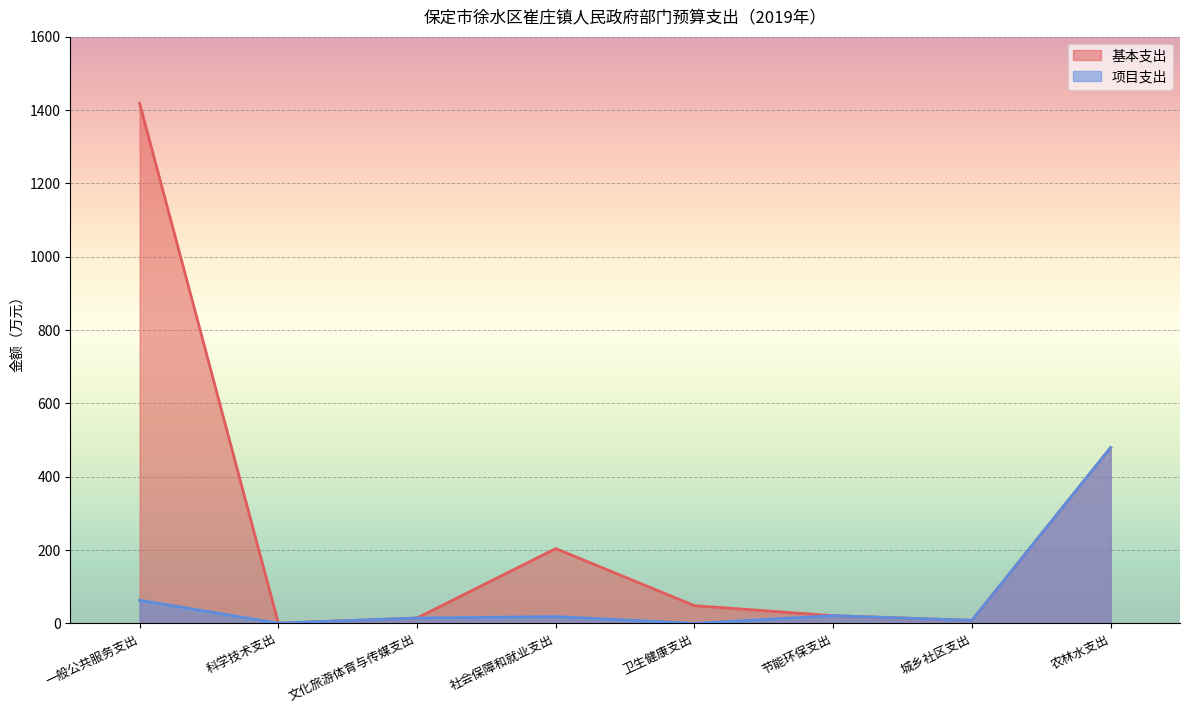

Reading left to right, what are all the values shown in this chart?

基本支出: 一般公共服务支出=1418.1	科学技术支出=0.6	文化旅游体育与传媒支出=14.6	社会保障和就业支出=204.0	卫生健康支出=48.3	节能环保支出=21.0	城乡社区支出=8.2	农林水支出=479.4
项目支出: 一般公共服务支出=63.0	科学技术支出=0.6	文化旅游体育与传媒支出=14.6	社会保障和就业支出=18.5	卫生健康支出=0.0	节能环保支出=21.0	城乡社区支出=8.2	农林水支出=479.4